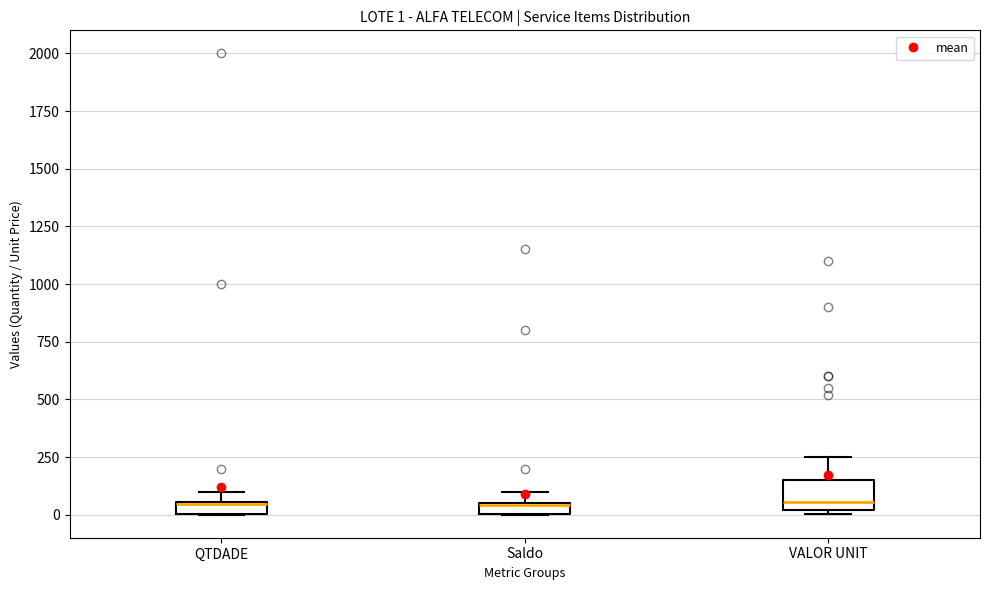

Which box is the tallest, from its lower edge to its upper edge?

VALOR UNIT